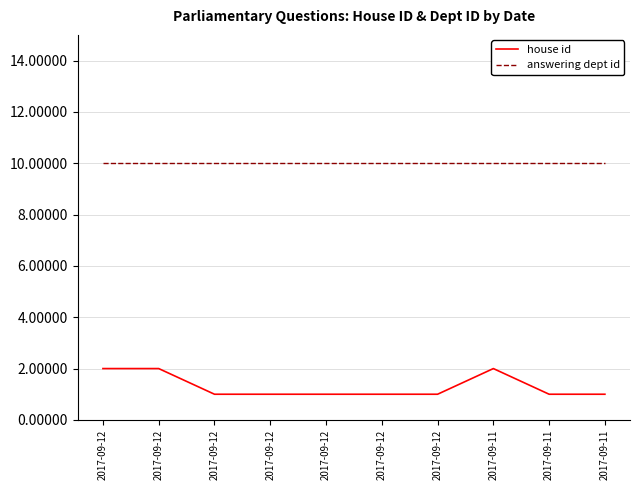

Does the chart display data point markers on the line(s)?

No